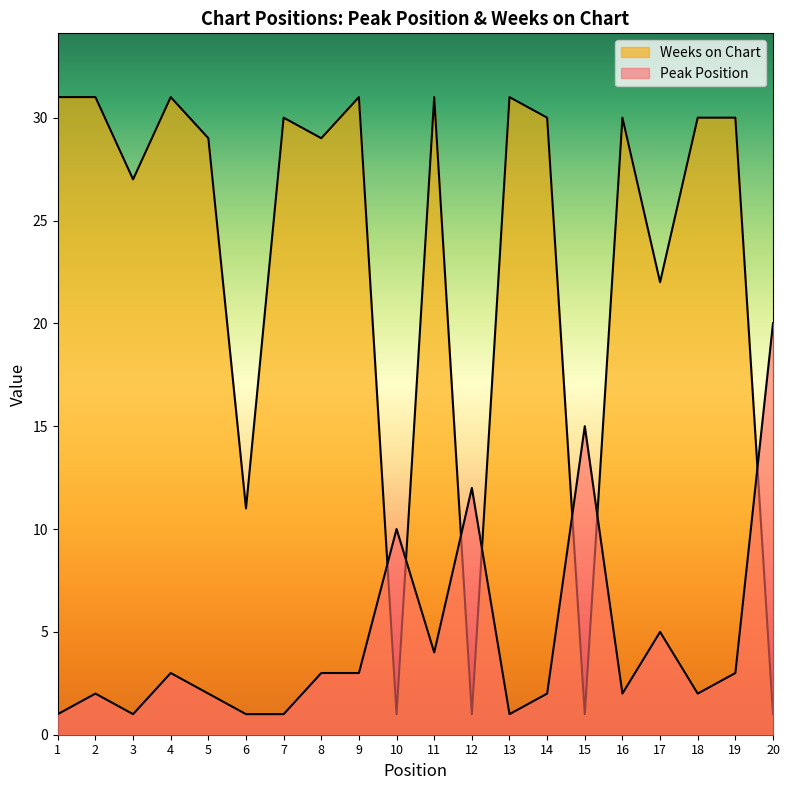

The value of Weeks on Chart at 10 is 1. True or false?

False